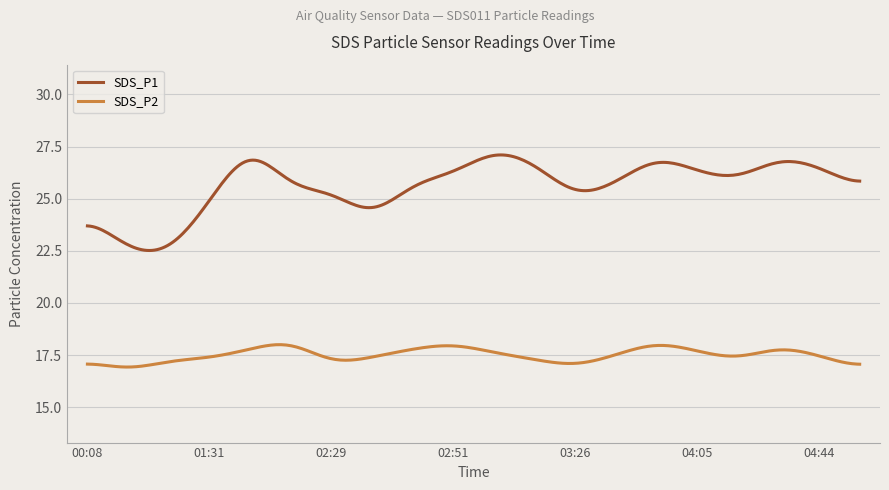

At how many categories does at least one series exceed 20?

300